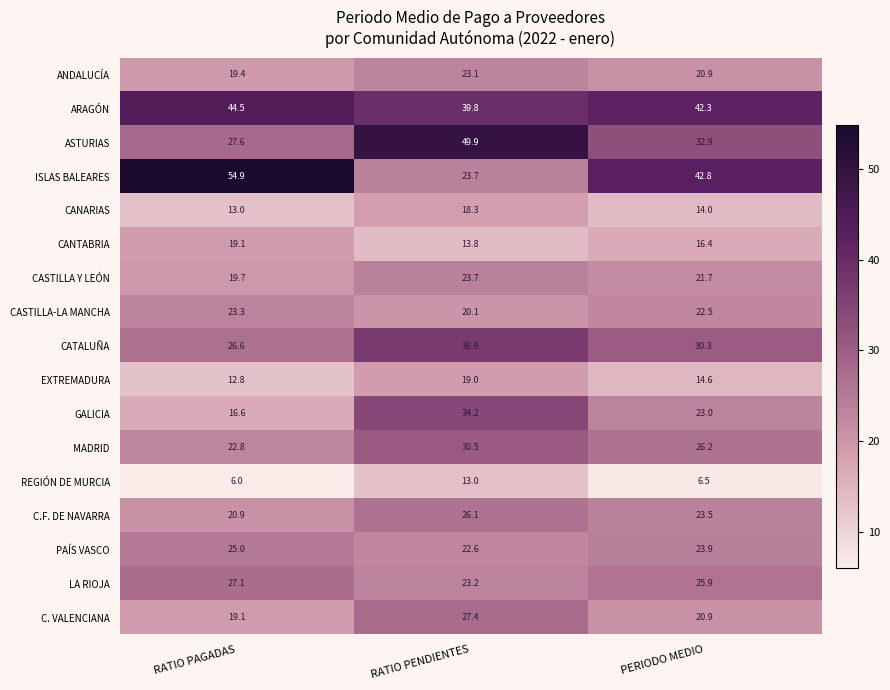

Is the value of ISLAS BALEARES at RATIO PAGADAS greater than the value of LA RIOJA at PERIODO MEDIO?

Yes